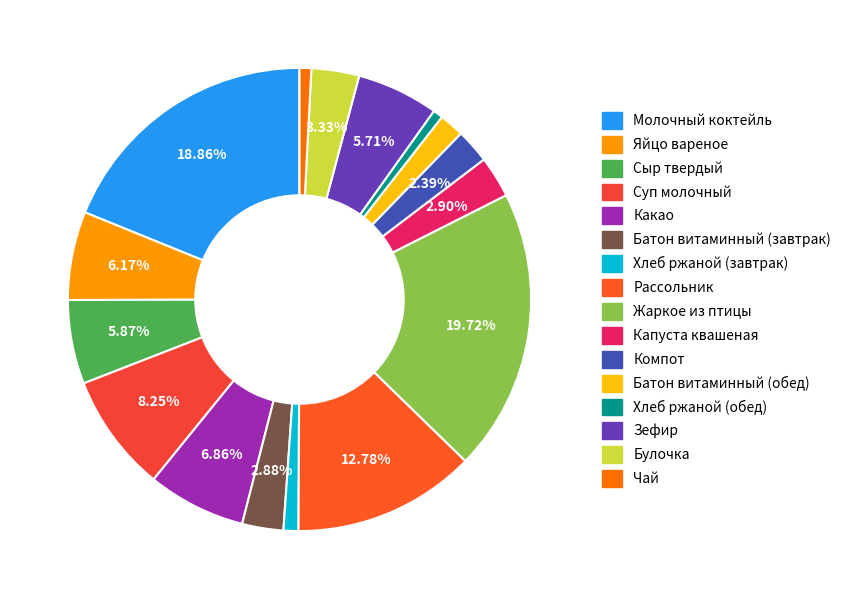

Count the number of slices in the pie.

16